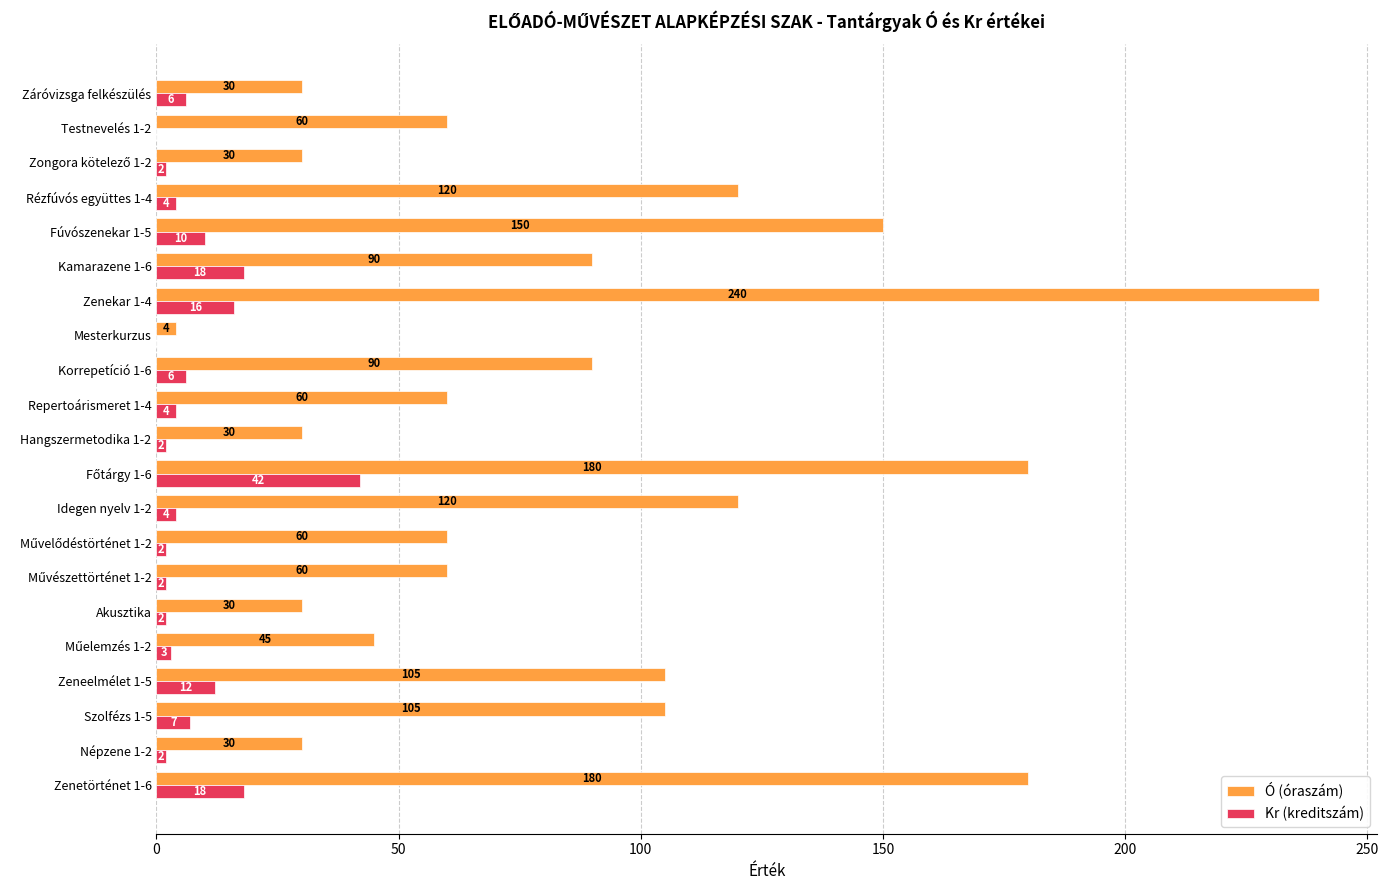

At which category is the sum across all series the highest?

Zenekar 1-4